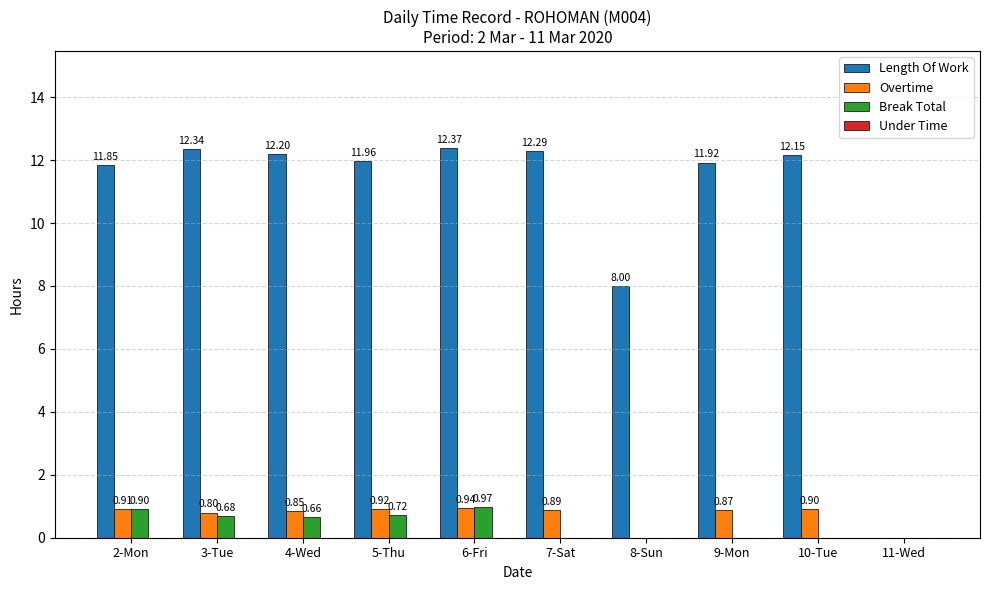

At which category is the sum across all series the highest?

6-Fri